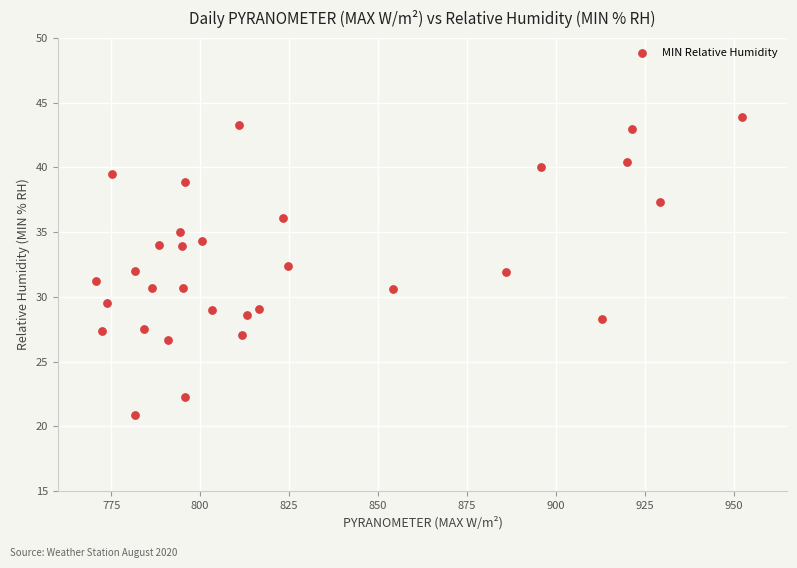

What is the range of Y values (max minus min)?

23.0